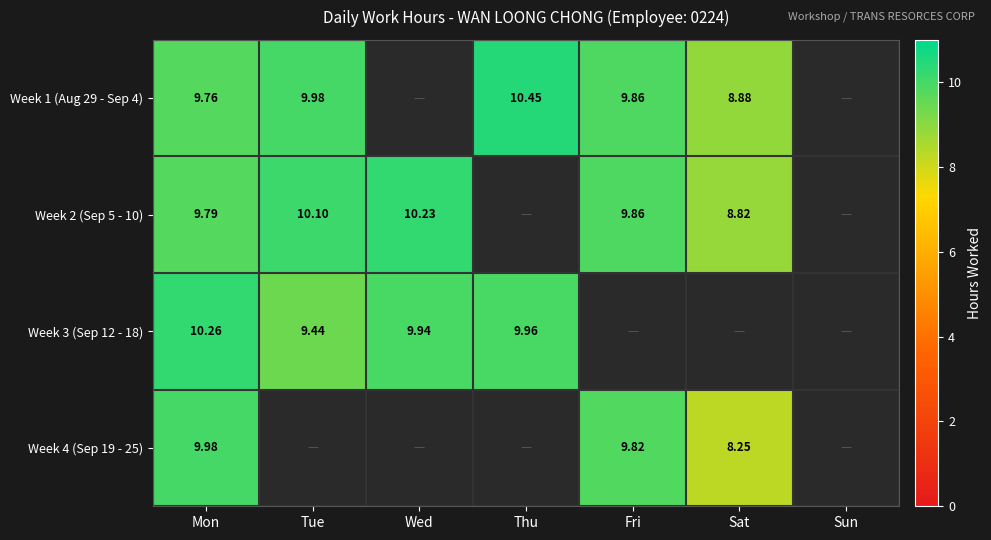

What is the sum of the Week 1 (Aug 29 - Sep 4) values at Sun and Fri?

9.9